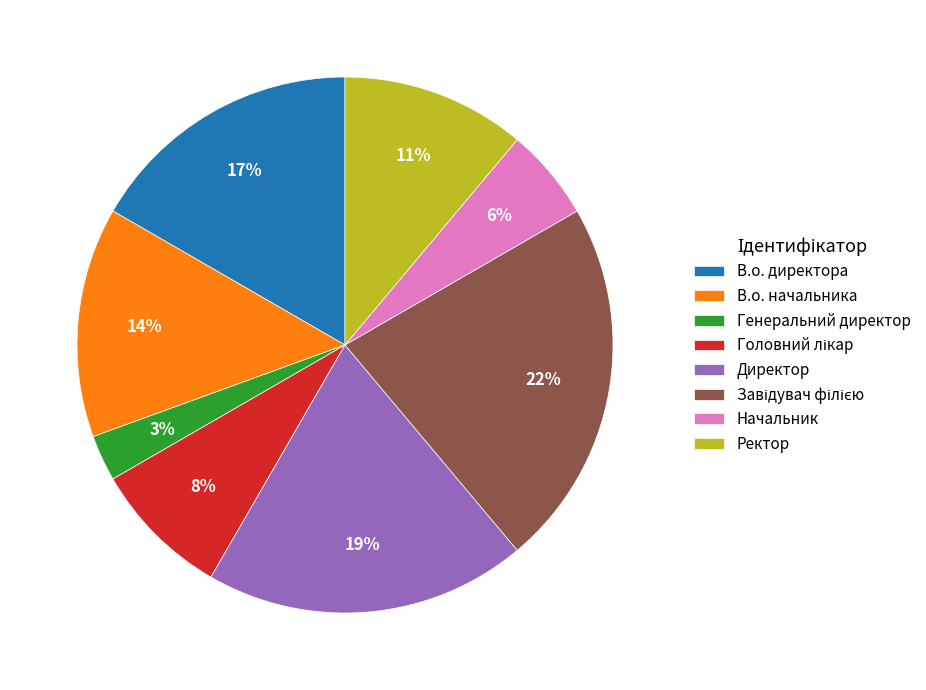

How many segments does this pie chart have?

8